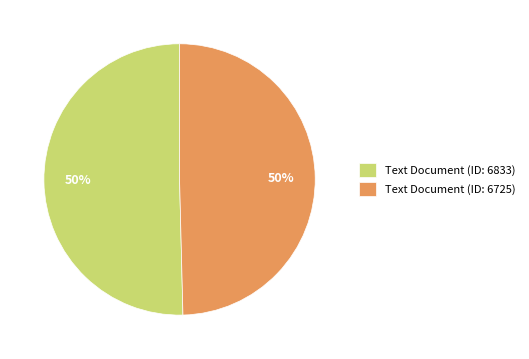

To the nearest percent, what portion does Text Document (ID: 6833) represent?

50%